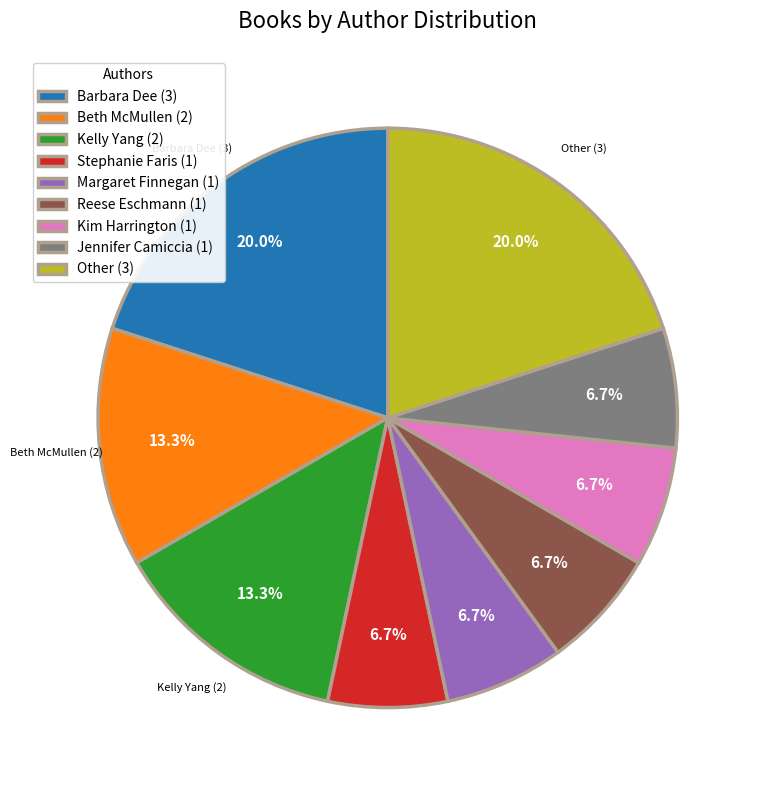

Which has a higher value, Reese Eschmann (1) or Beth McMullen (2)?

Beth McMullen (2)